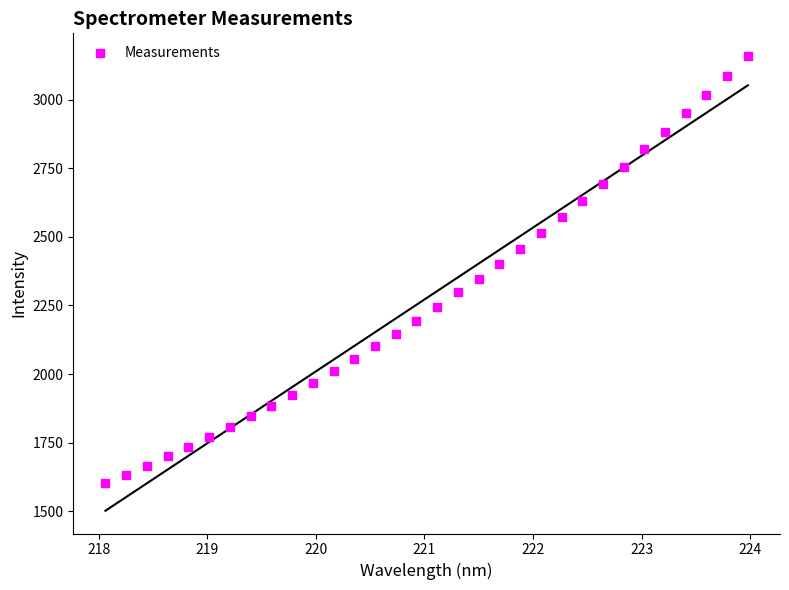

What is the range of Y values (max minus min)?

1555.5